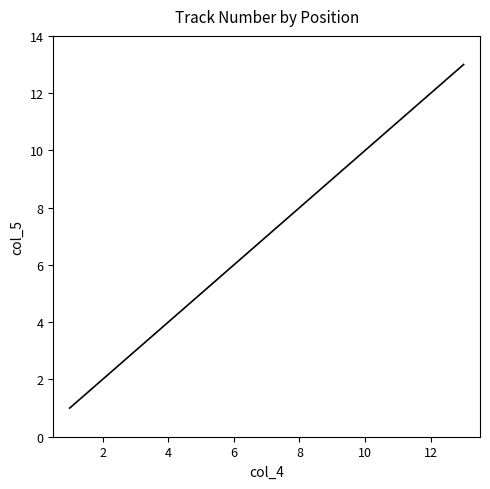

Does the chart display data point markers on the line(s)?

No